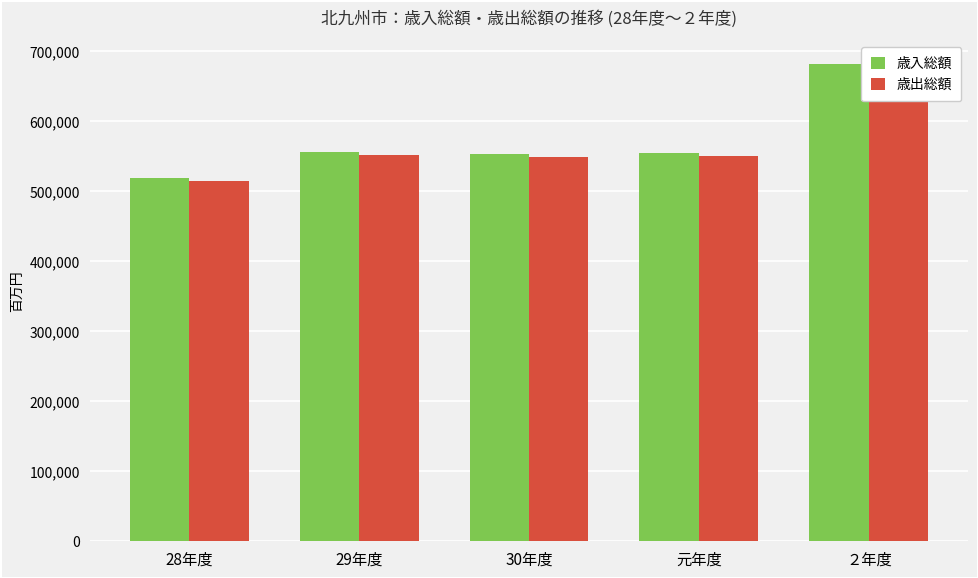

Between 29年度 and 元年度, which series saw the biggest shift?

歳出総額